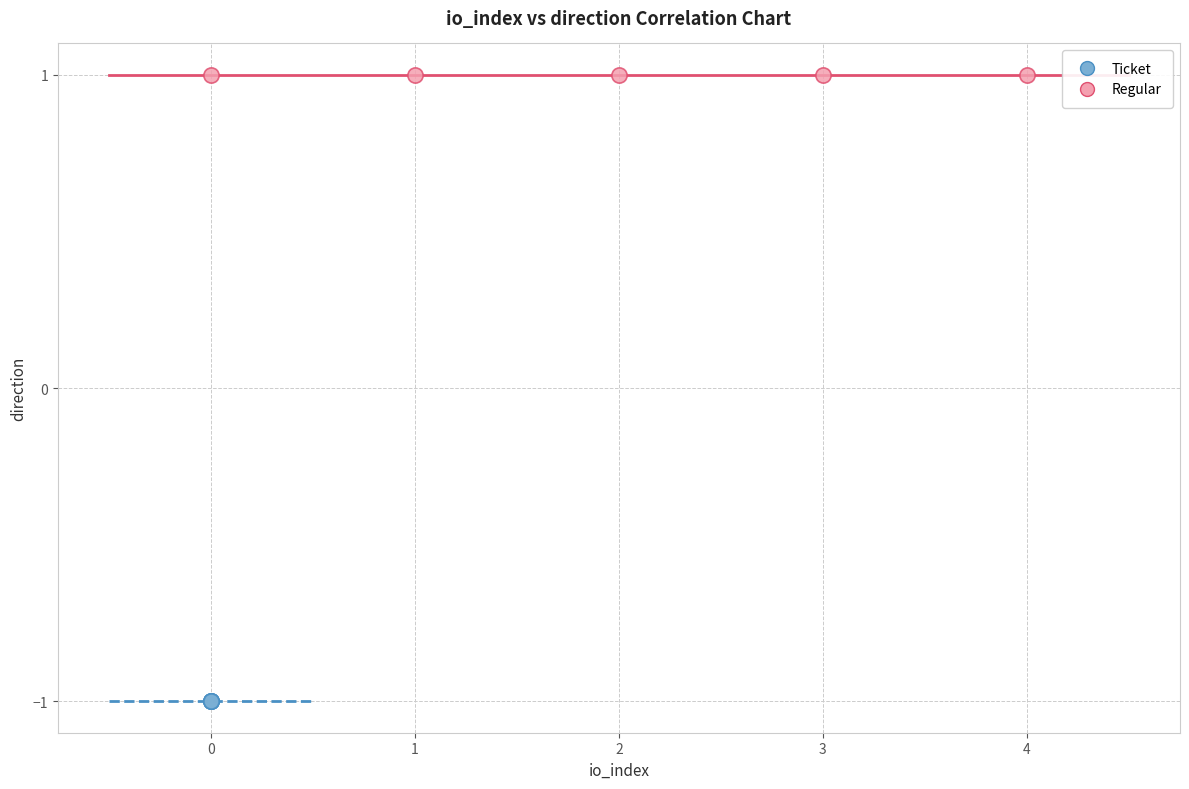

Which series contains the lowest Y value?

Ticket